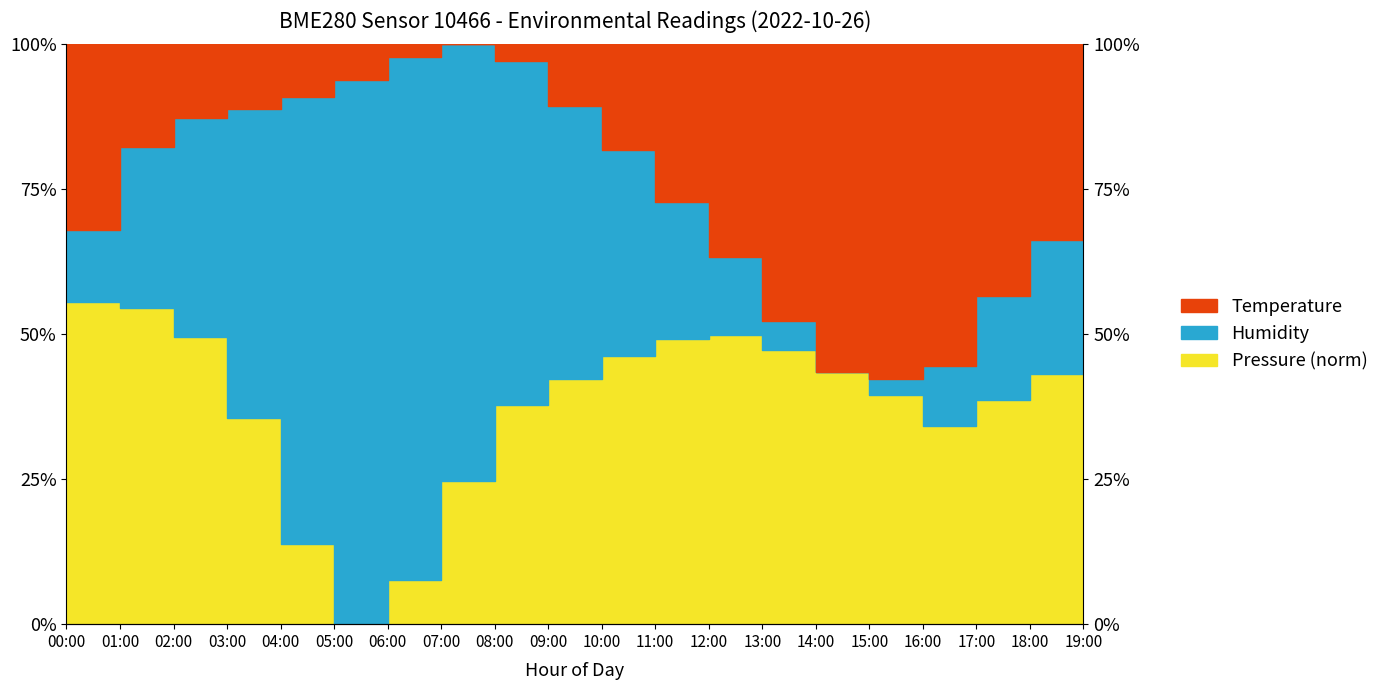

True or false: Temperature has a value of 152.9 at 04:00.

False